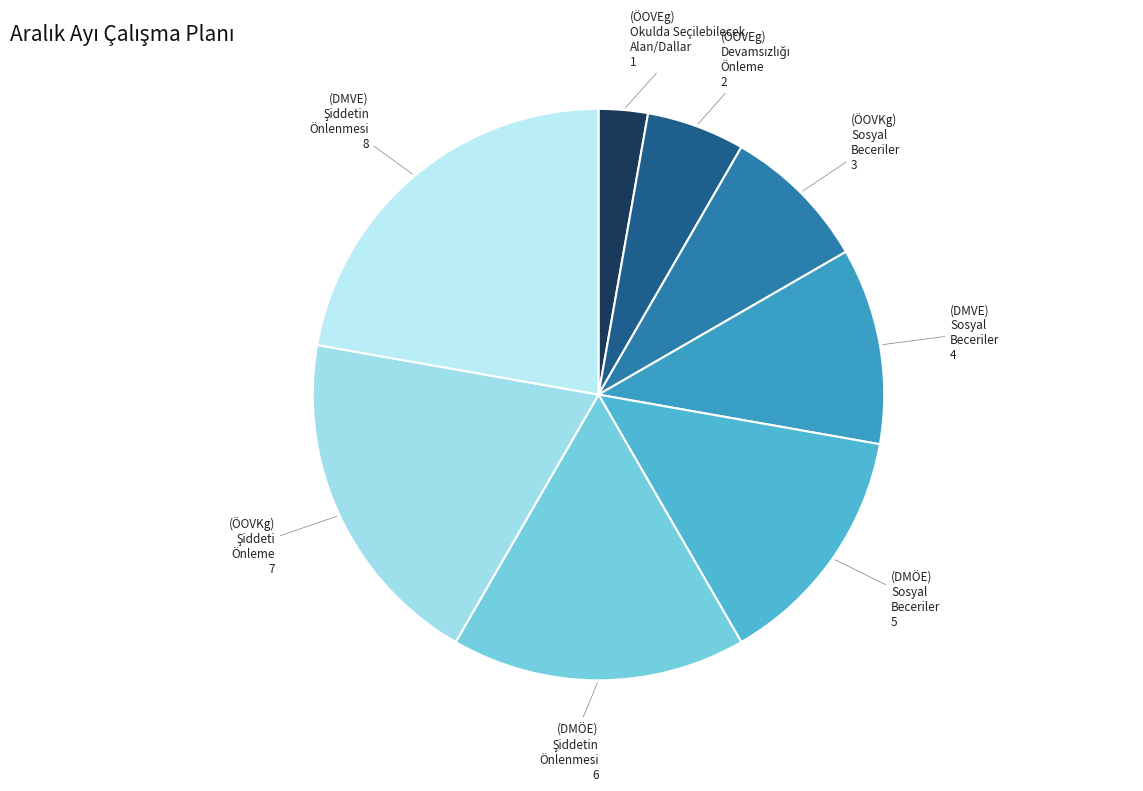

Is there a majority slice in this chart?

No